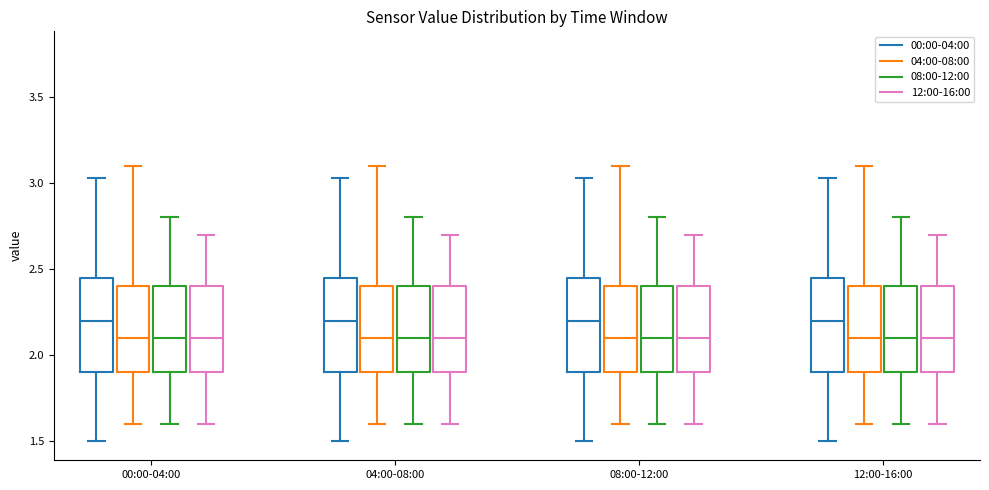

Where does the lower whisker of the box for 08:00-12:00 (00:00-04:00) end on the y-axis? The values are not printed on the chart, so give them approximately, as read against the axis.

1.50